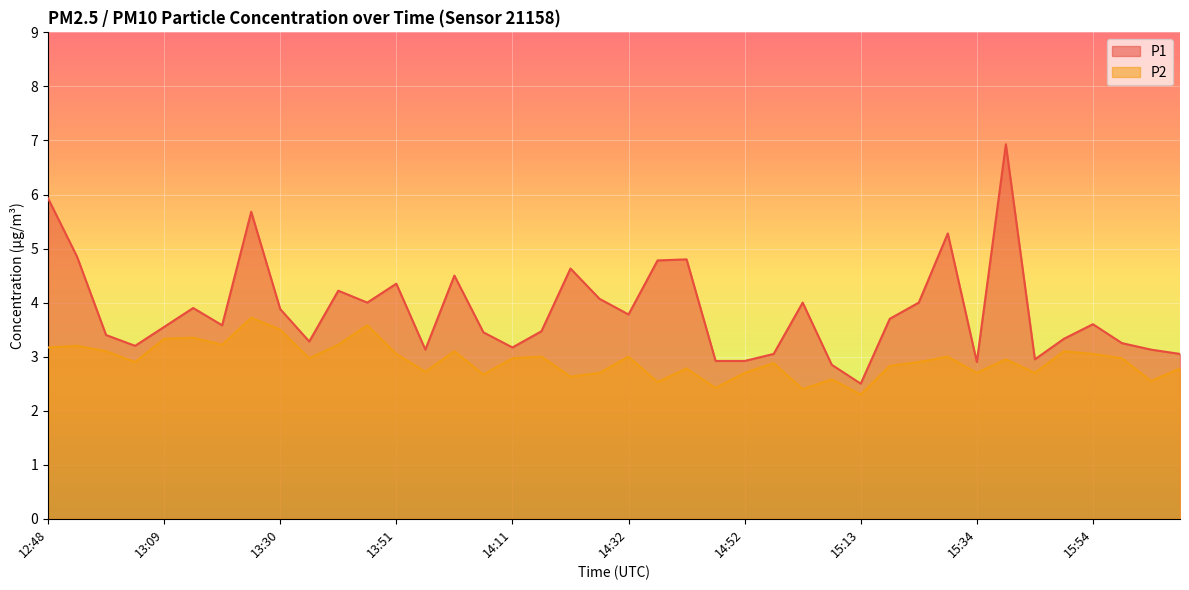

At 14:16, list the series in order from largest to smallest.

P1, P2